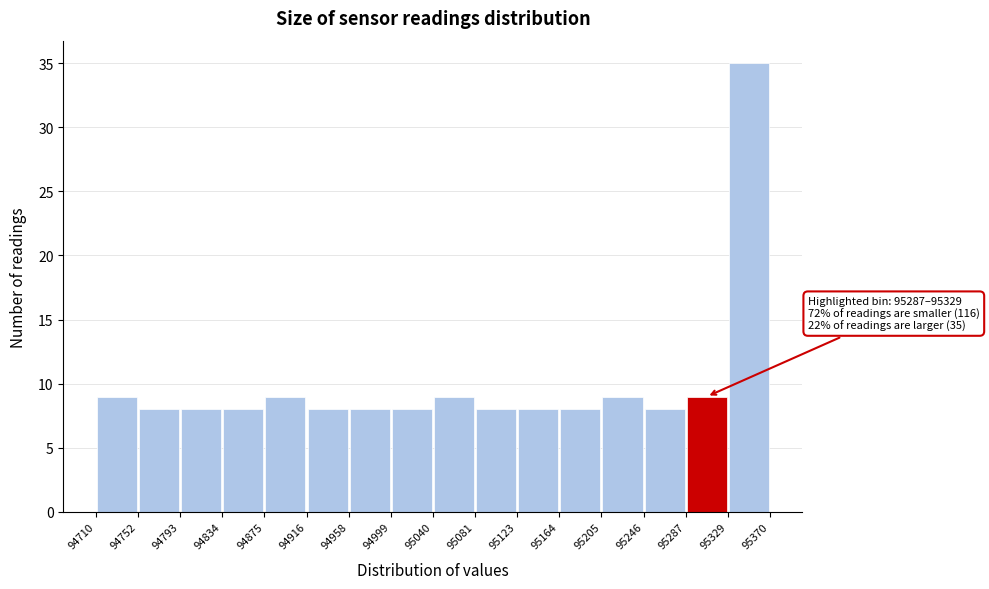

Over which range of the x-axis is the bar tallest?

95329 to 95370